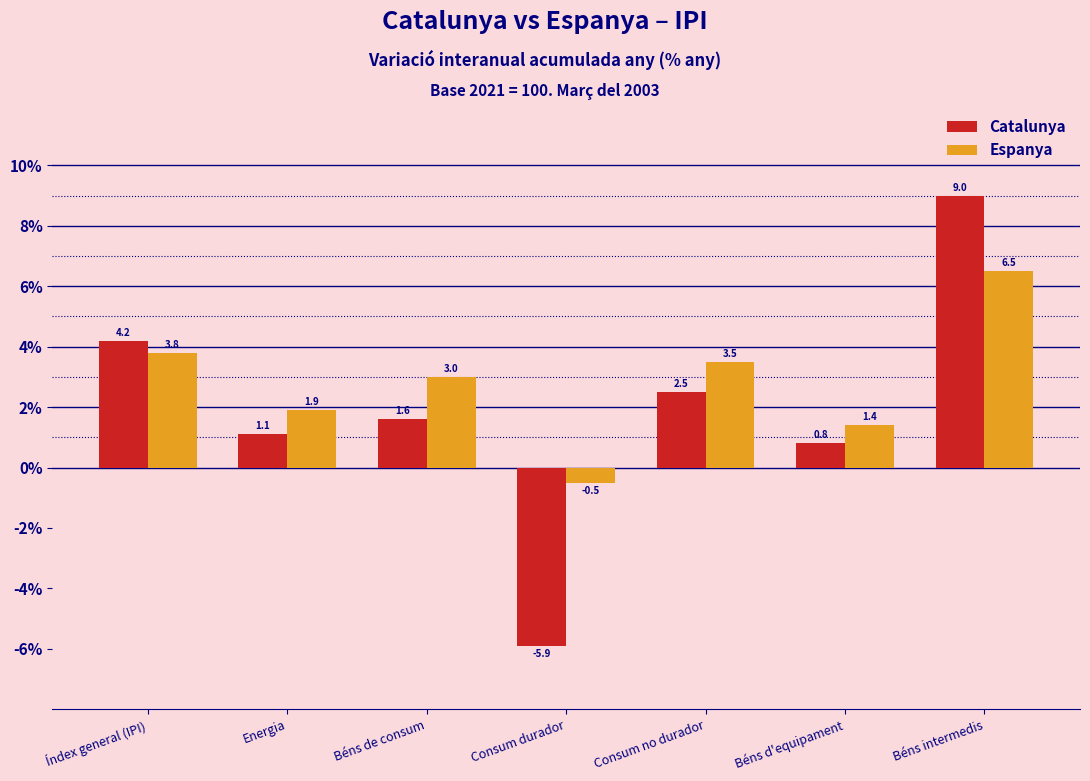

Reading left to right, transcribe all the data shown in this chart.

Catalunya: Índex general (IPI)=4.2	Energia=1.1	Béns de consum=1.6	Consum durador=-5.9	Consum no durador=2.5	Béns d'equipament=0.8	Béns intermedis=9.0
Espanya: Índex general (IPI)=3.8	Energia=1.9	Béns de consum=3.0	Consum durador=-0.5	Consum no durador=3.5	Béns d'equipament=1.4	Béns intermedis=6.5